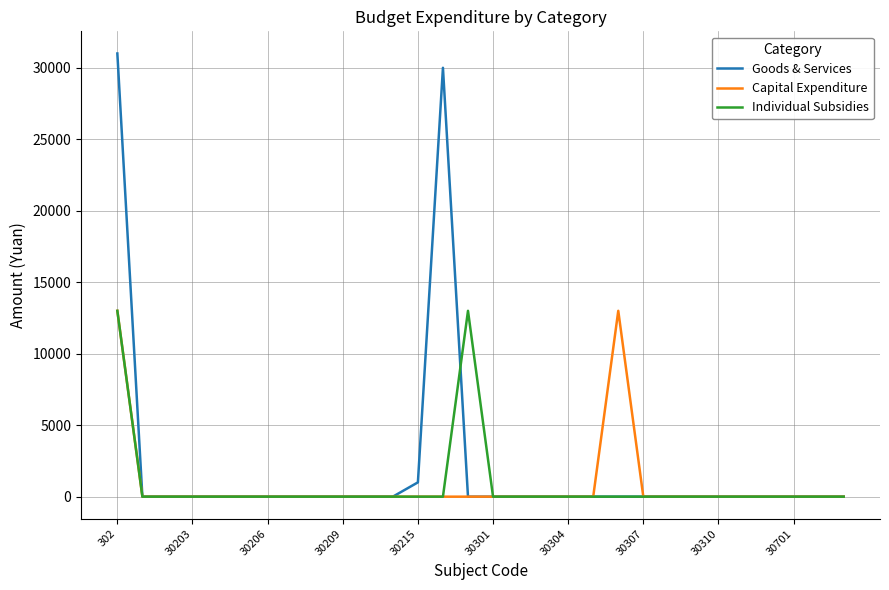

Which series has the widest spread of values?

Goods & Services